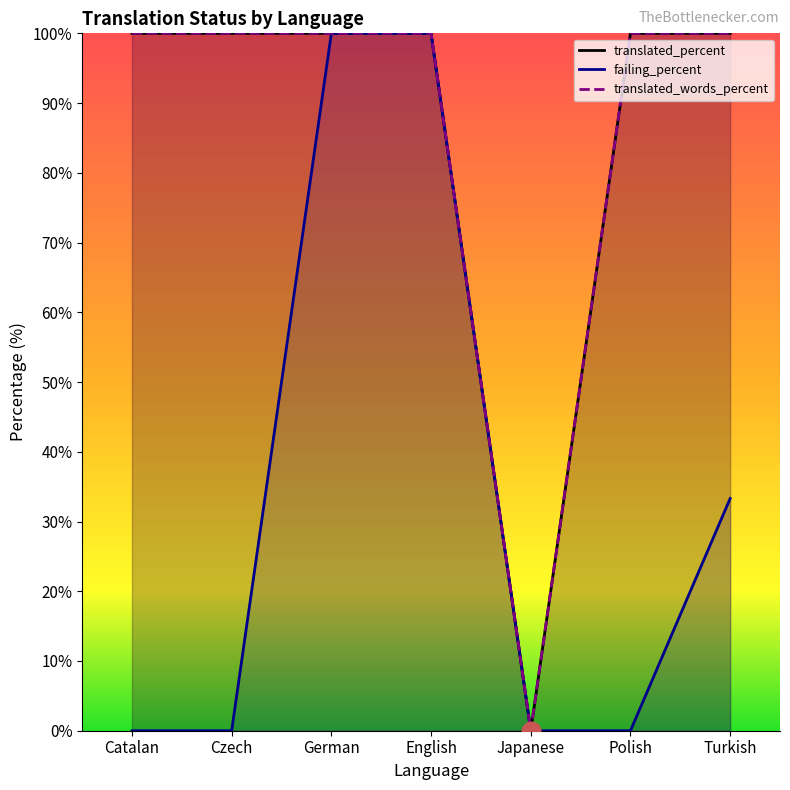

Which series reaches the minimum Y coordinate?

translated_percent